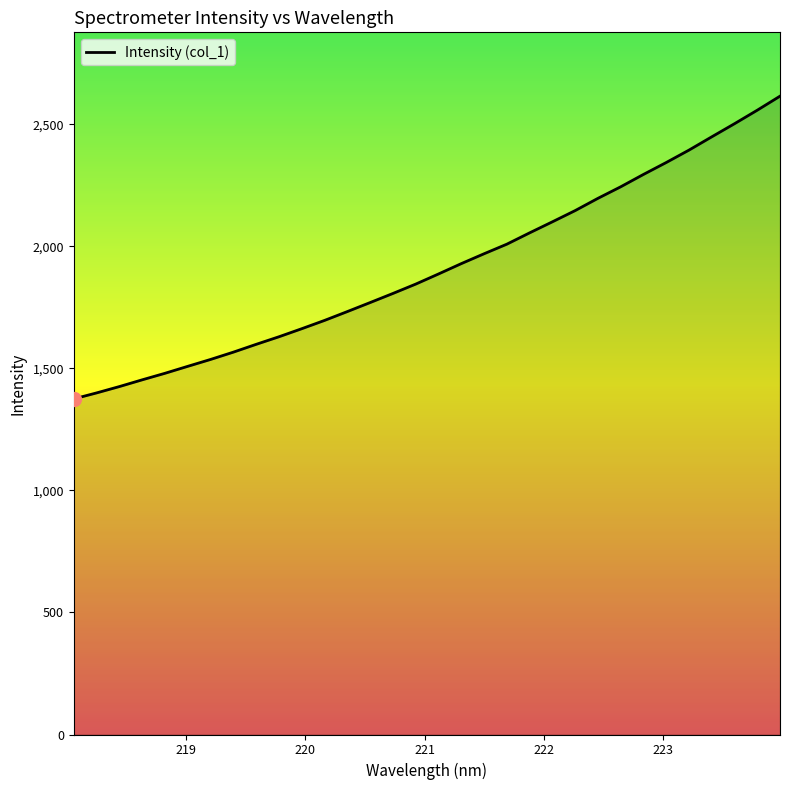

What is the smallest value displayed?

1375.3